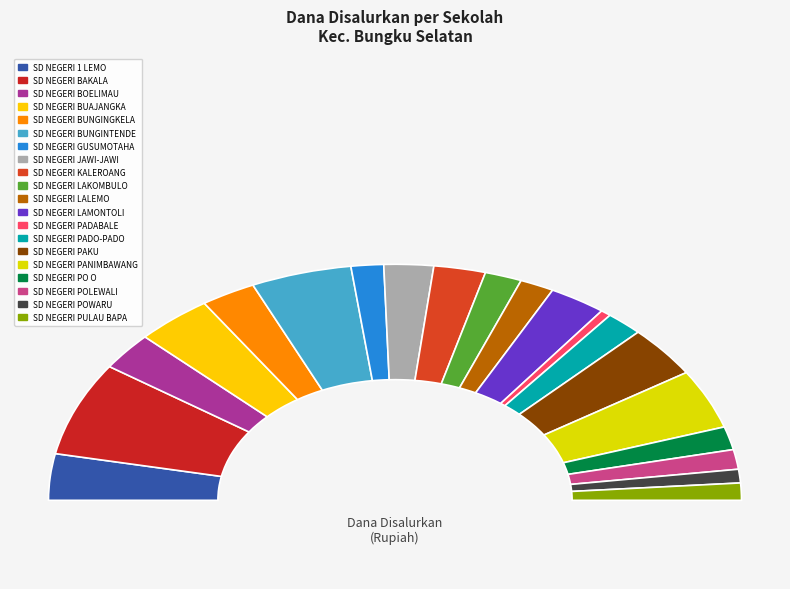

True or false: SD NEGERI LAMONTOLI accounts for 19% of the total.

False